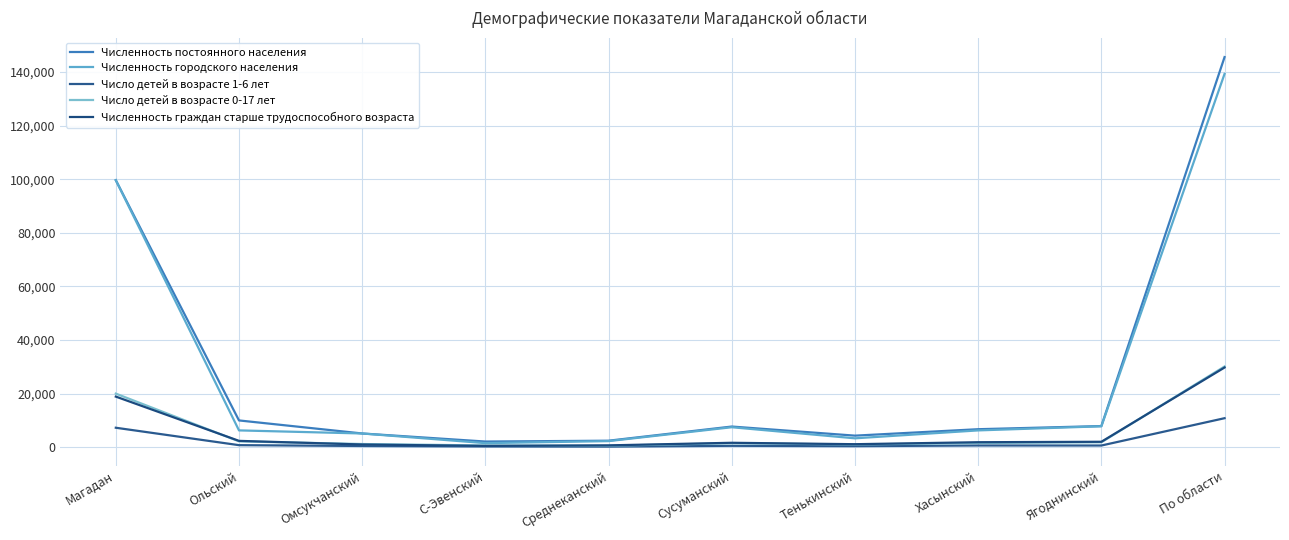

Is the value of Число детей в возрасте 1-6 лет at Тенькинский greater than the value of Число детей в возрасте 0-17 лет at Магадан?

No